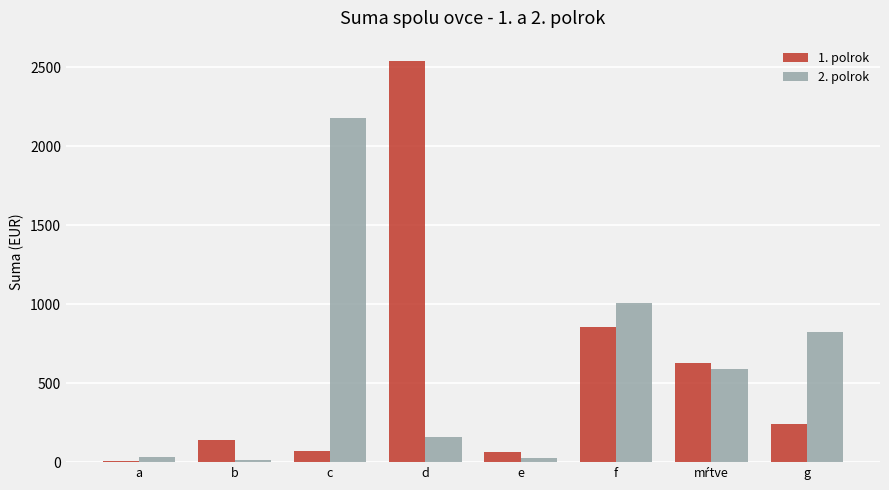

How many groups of bars are there?

8